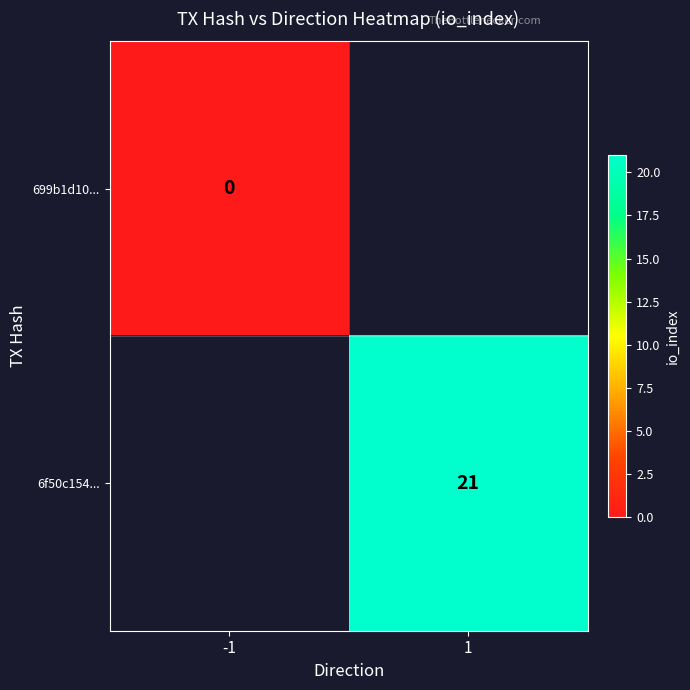

Is the value of 6f50c154... at 1 greater than the value of 699b1d10... at -1?

Yes